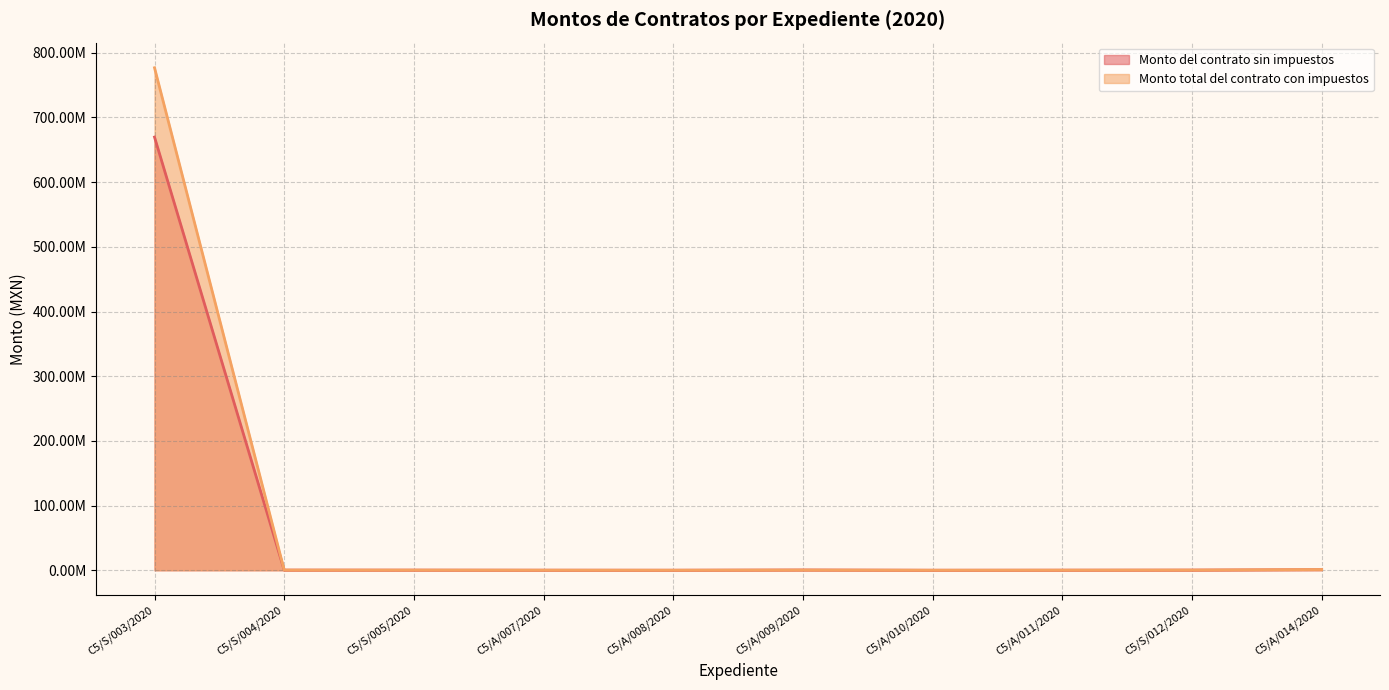

How many series are shown in this chart?

2